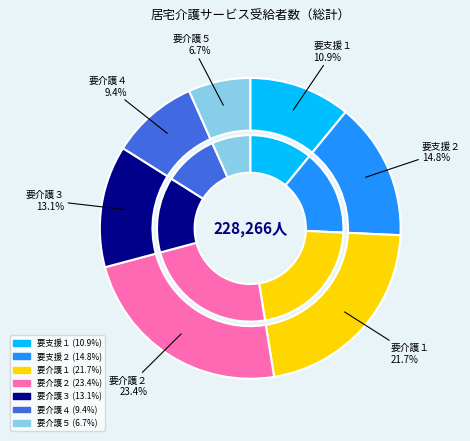

What portion of the pie excludes 要支援２?

85.2%